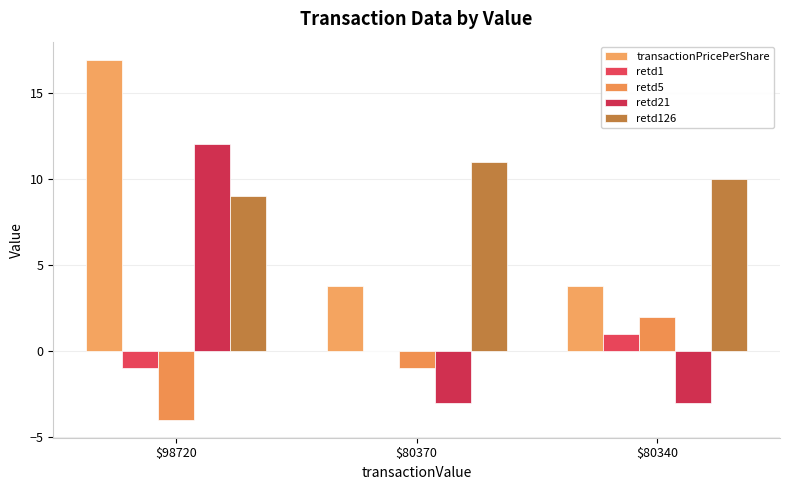

Rank the series at $98720 from highest to lowest value.

transactionPricePerShare, retd21, retd126, retd1, retd5